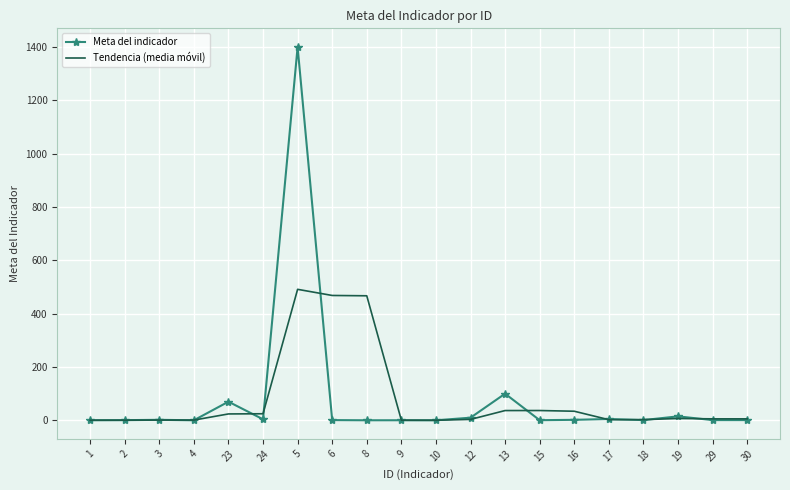

Which series has the largest range (max minus min)?

Meta del indicador